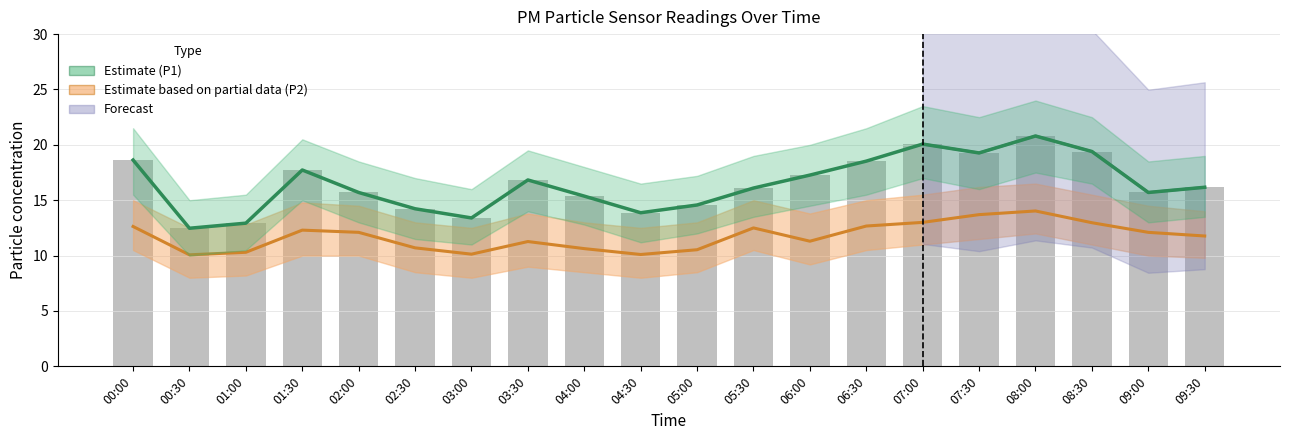

Which series has the largest total across all categories?

P1